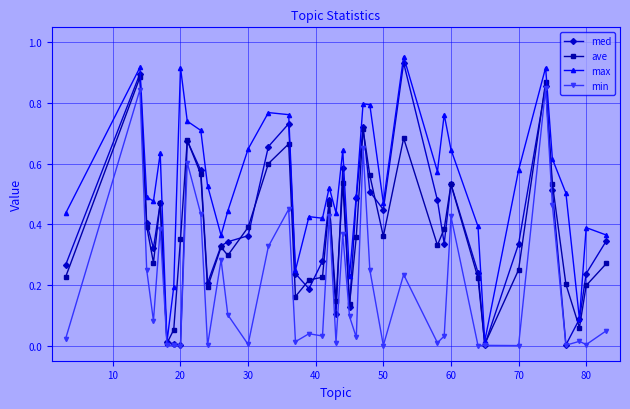

True or false: ave has more than 0 points higher than both neighbors.

True